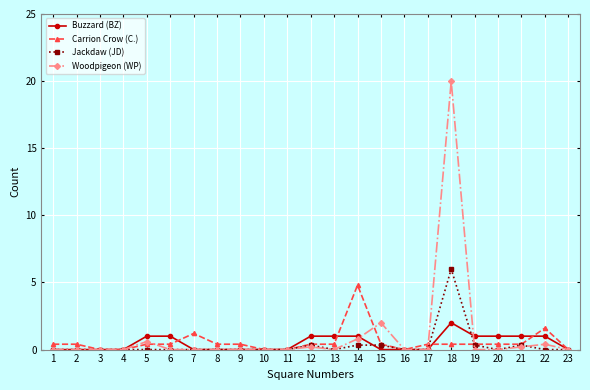

True or false: Jackdaw (JD) has more than 1 interior local peaks.

True